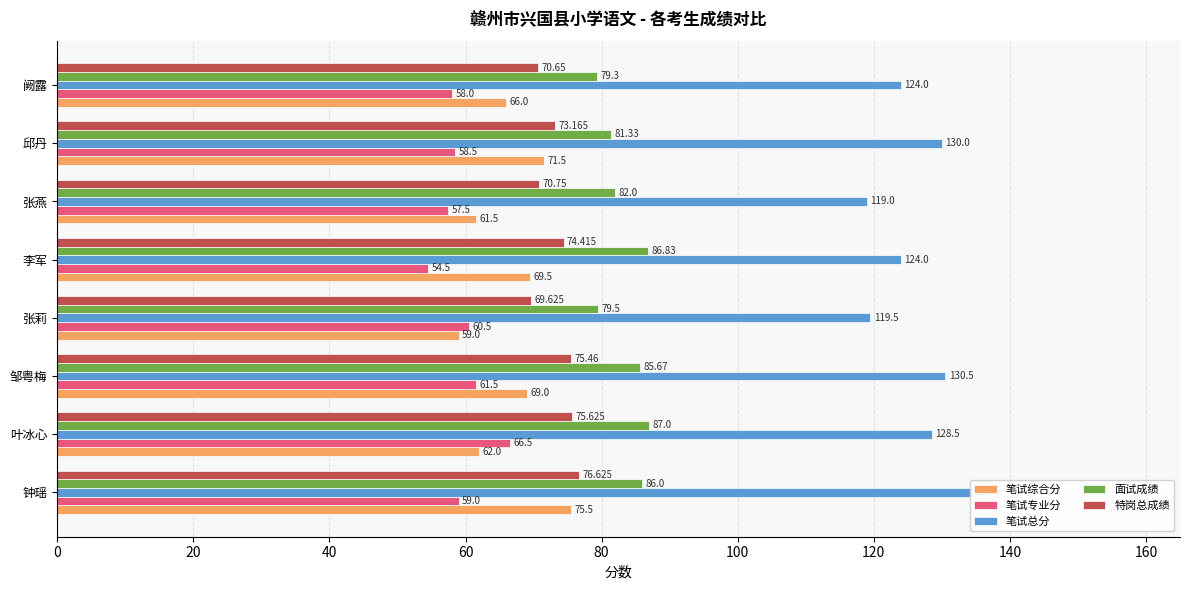

Between 120 and 20, which is larger?

120